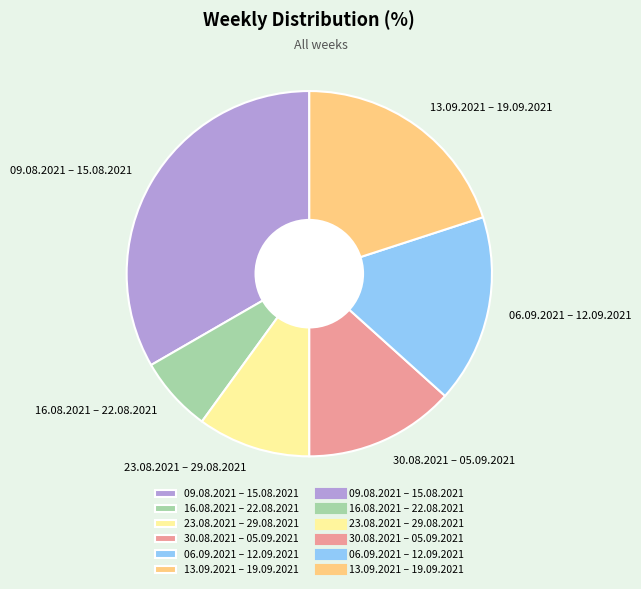

True or false: 30.08.2021 – 05.09.2021 accounts for 1% of the total.

False